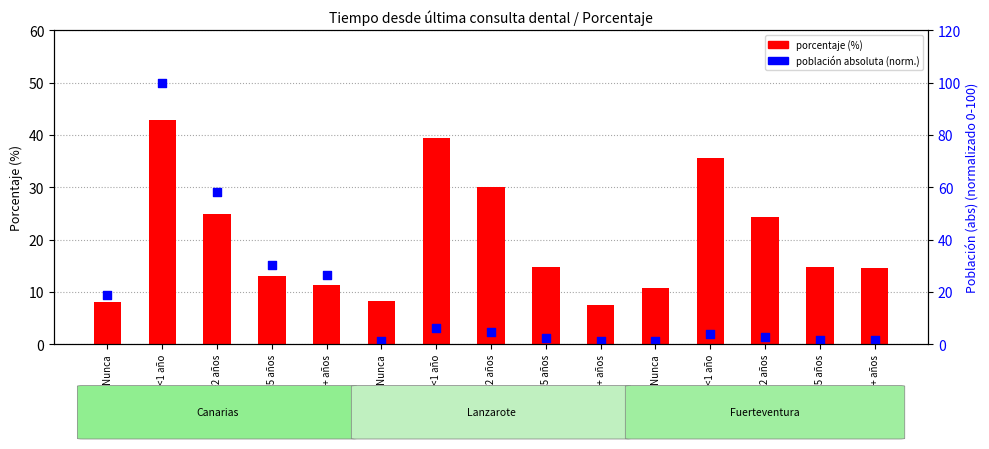

What is the total value across all series at Nunca?

26.7